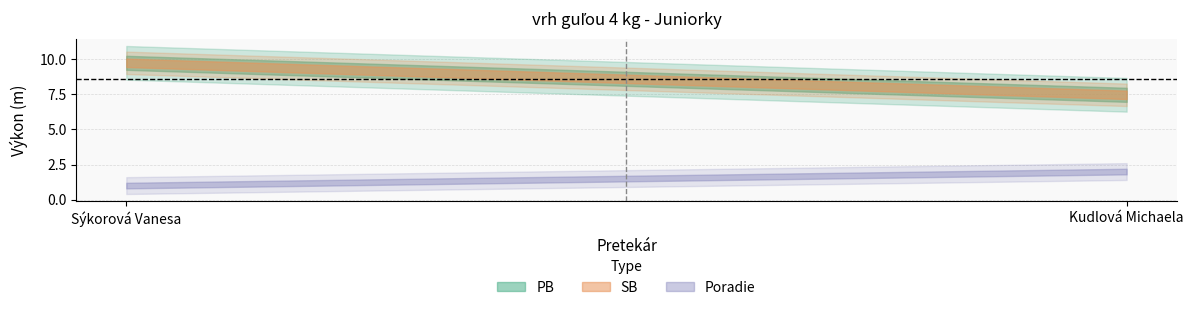

Is it true that Poradie equals 0.8 at Kudlová Michaela?

False